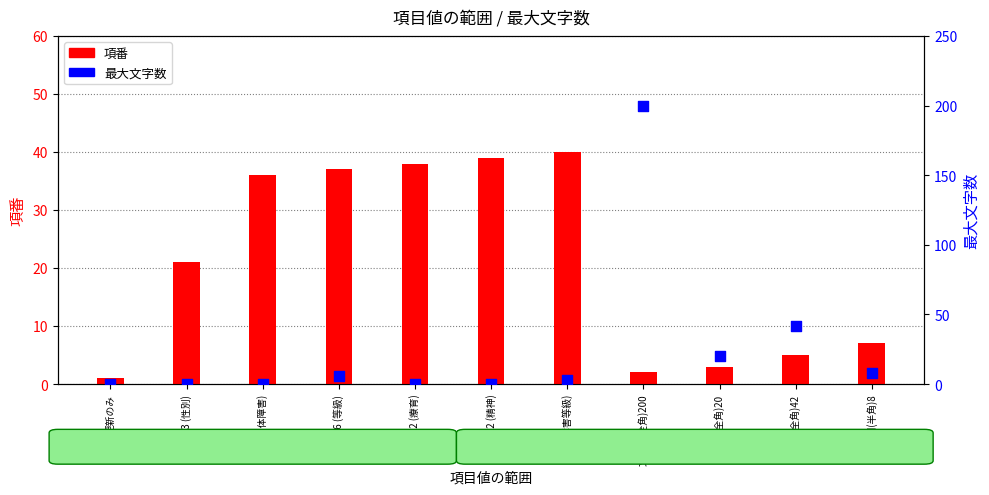

What are all the series names shown in the legend?

項番, 最大文字数